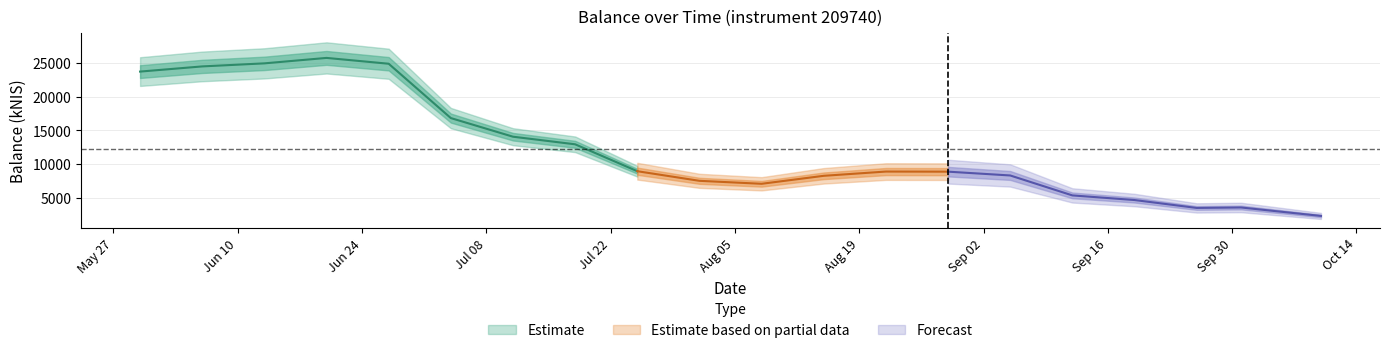

Which category has the highest value across all series?

2024-06-20